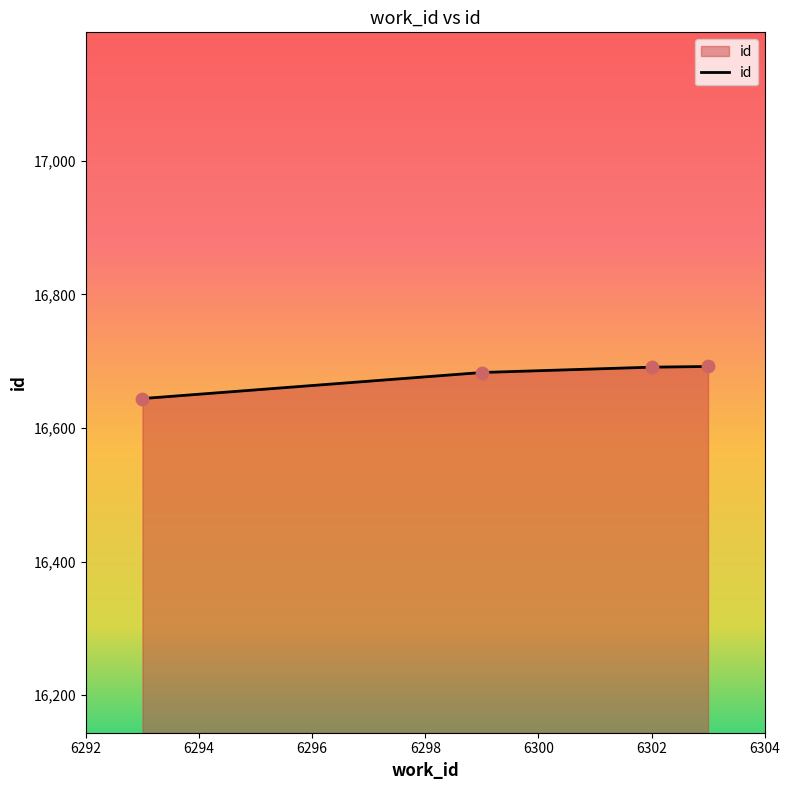

What is the difference between the maximum and minimum values?

48